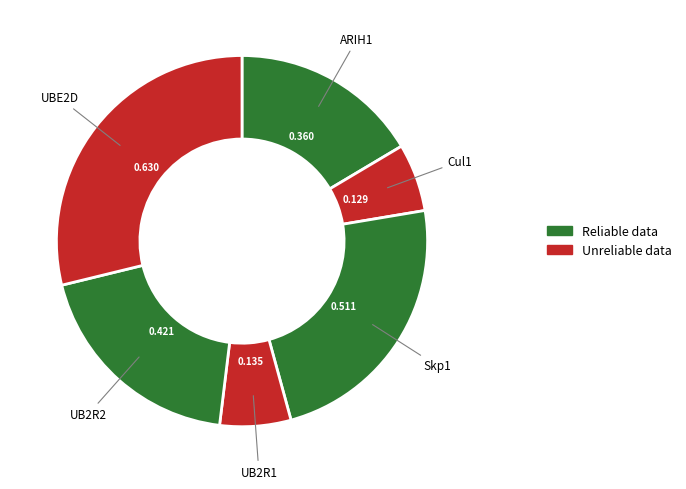

Count the number of slices in the pie.

6